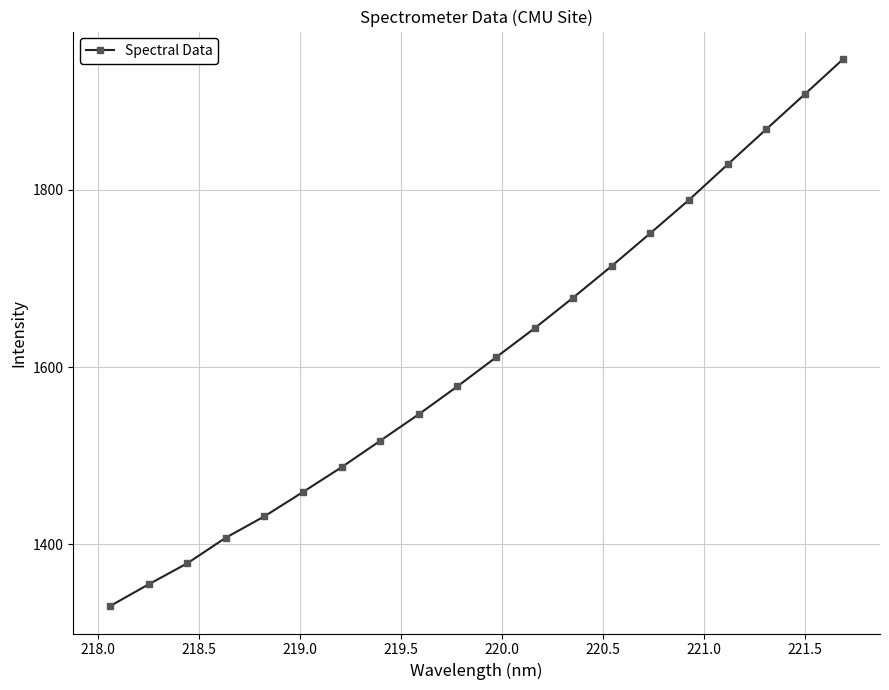

True or false: the data has more than 2 interior local peaks.

False